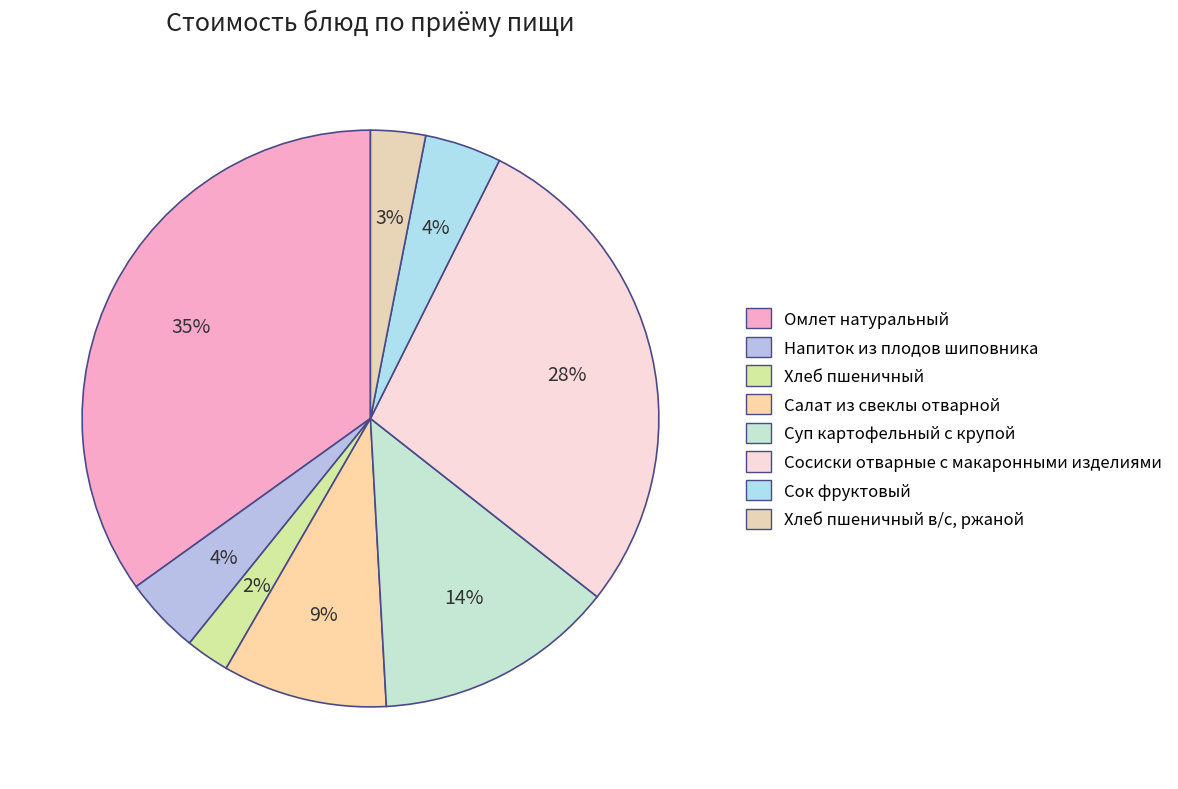

What is the smallest slice in the pie chart?

Хлеб пшеничный